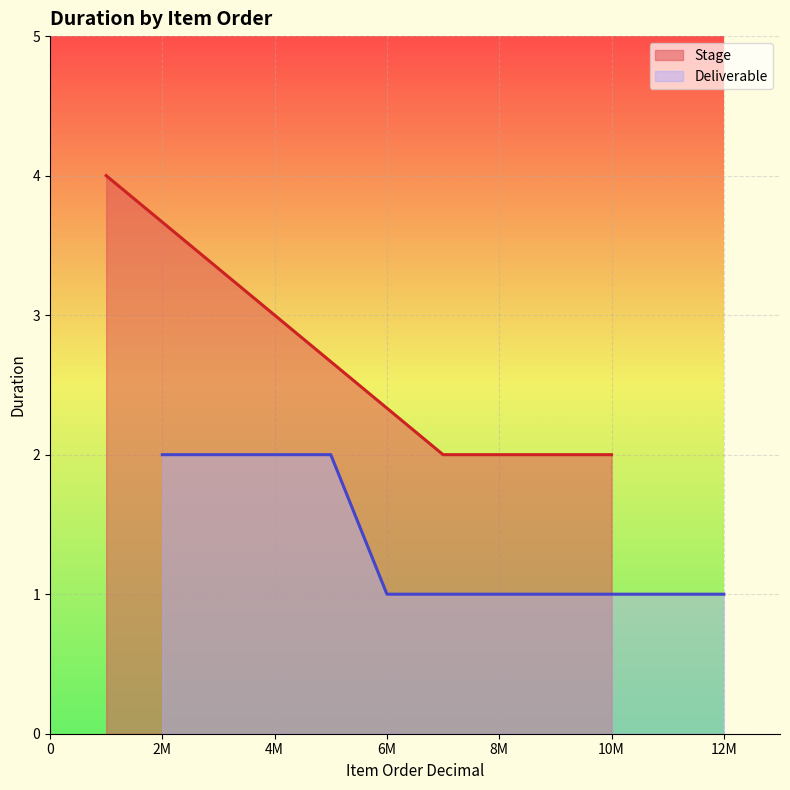

Count the number of values greater than 3.

1